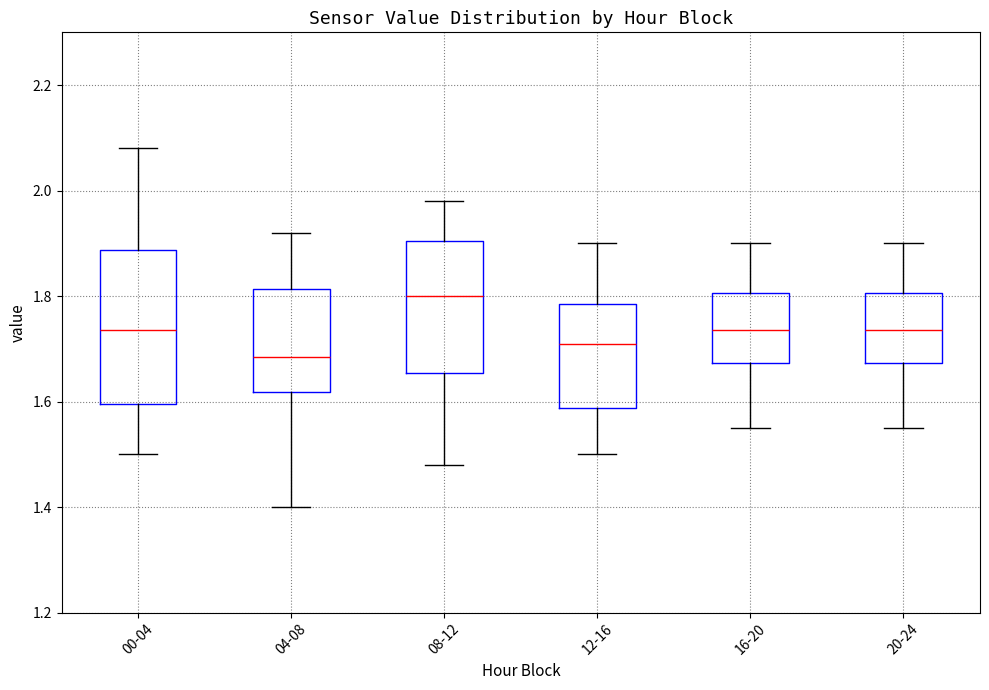

Reading left to right, transcribe this box plot: for each box, give where its median line is, the range the box spans, and where its two whiskers end, as read against the y-axis. The values are not printed on the chart, so give them approximately, as read against the axis.

00-04: median 1.74, box 1.60 to 1.88, whiskers 1.50 to 2.08
04-08: median 1.68, box 1.62 to 1.82, whiskers 1.40 to 1.92
08-12: median 1.80, box 1.66 to 1.90, whiskers 1.48 to 1.98
12-16: median 1.72, box 1.58 to 1.78, whiskers 1.50 to 1.90
16-20: median 1.74, box 1.68 to 1.80, whiskers 1.56 to 1.90
20-24: median 1.74, box 1.68 to 1.80, whiskers 1.56 to 1.90